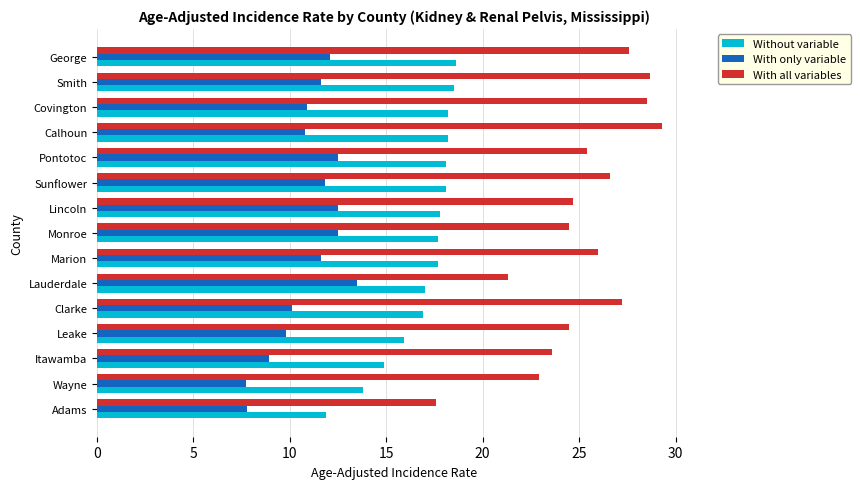

What is the sum of all Without variable values?

253.3